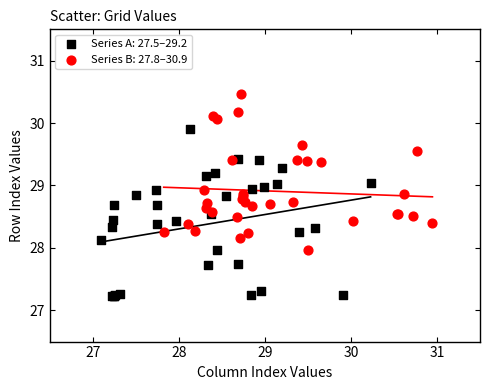

Which series contains the lowest Y value?

Series A: 27.5–29.2